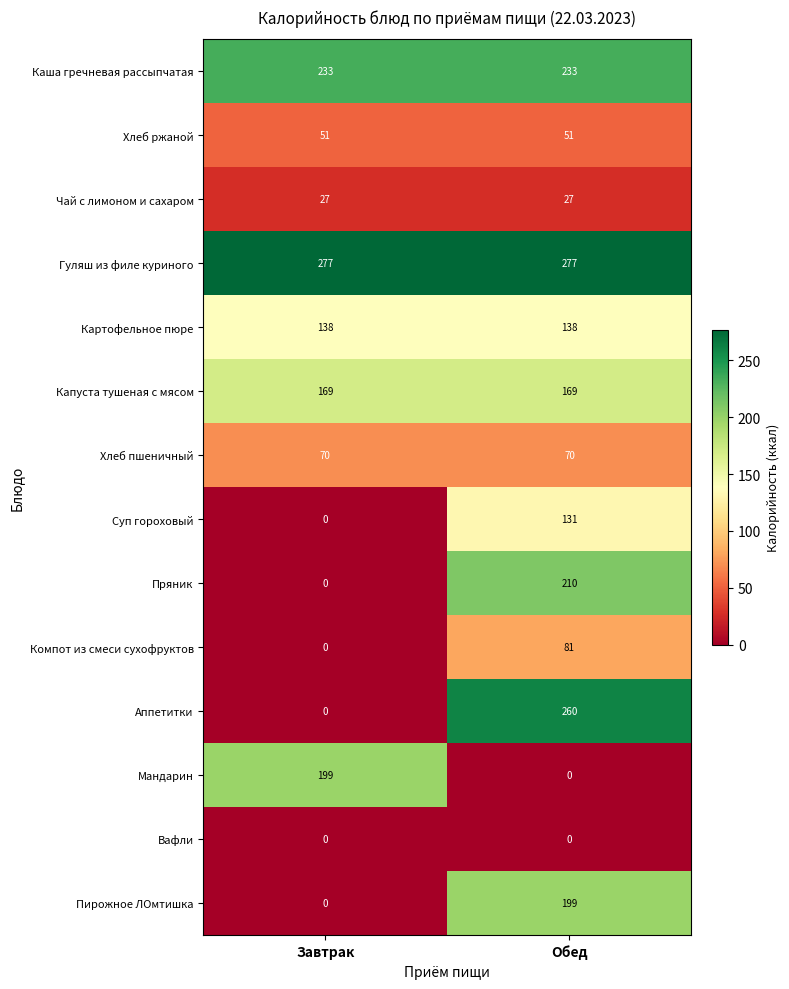

The value of Пирожное ЛОмтишка at Обед is 199. True or false?

True